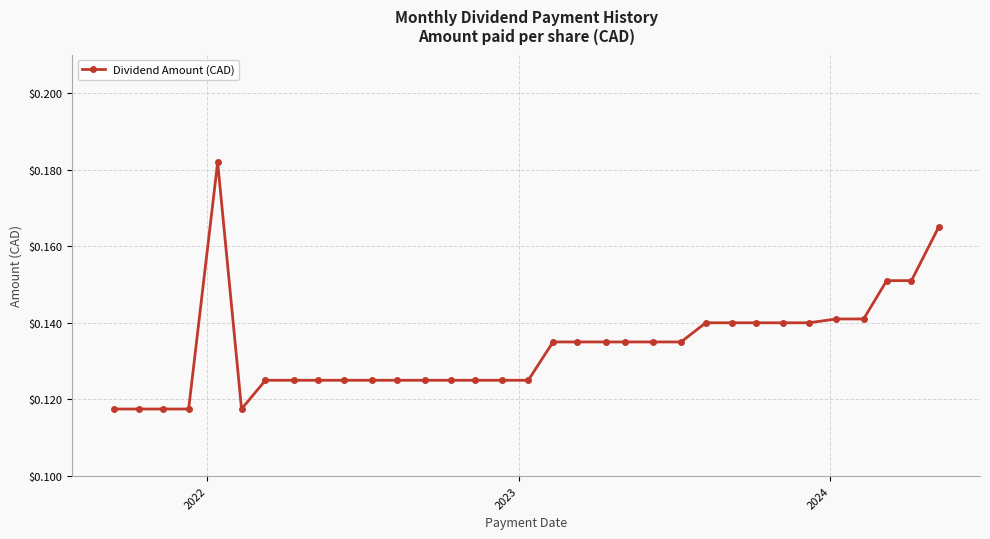

How many values are between 0 and 1?

33